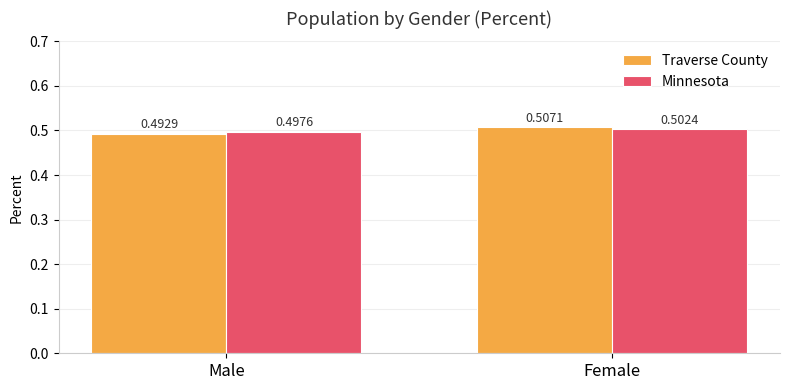

Between Male and Female, which series saw the biggest shift?

Traverse County